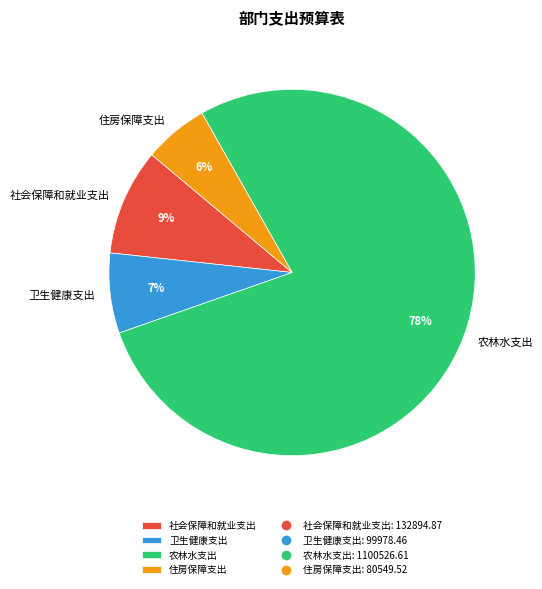

To the nearest percent, what is the average slice percentage?

25%